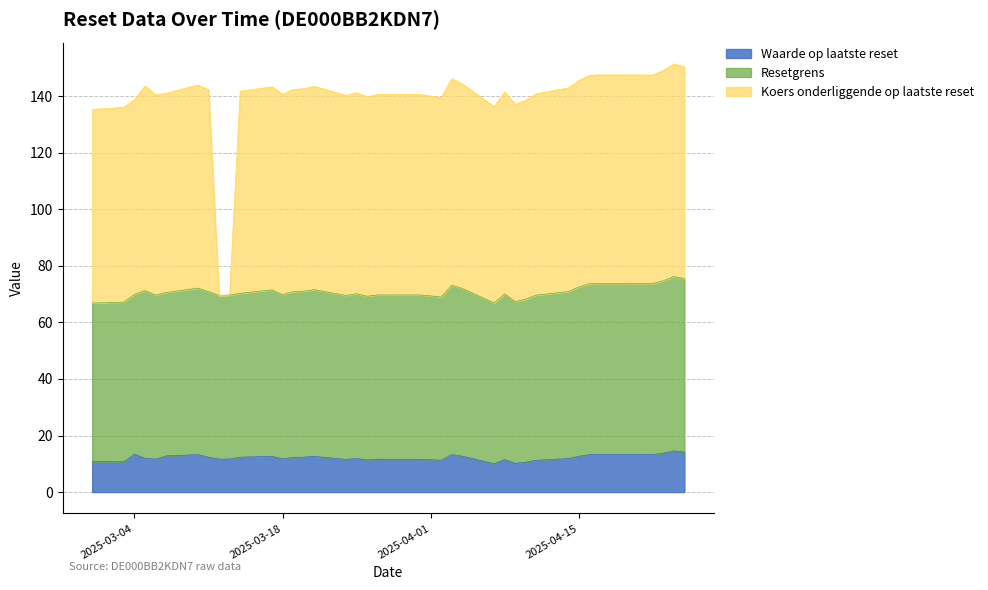

What is the difference between the Resetgrens values at 2025-04-03 and 2025-03-14?

1.9